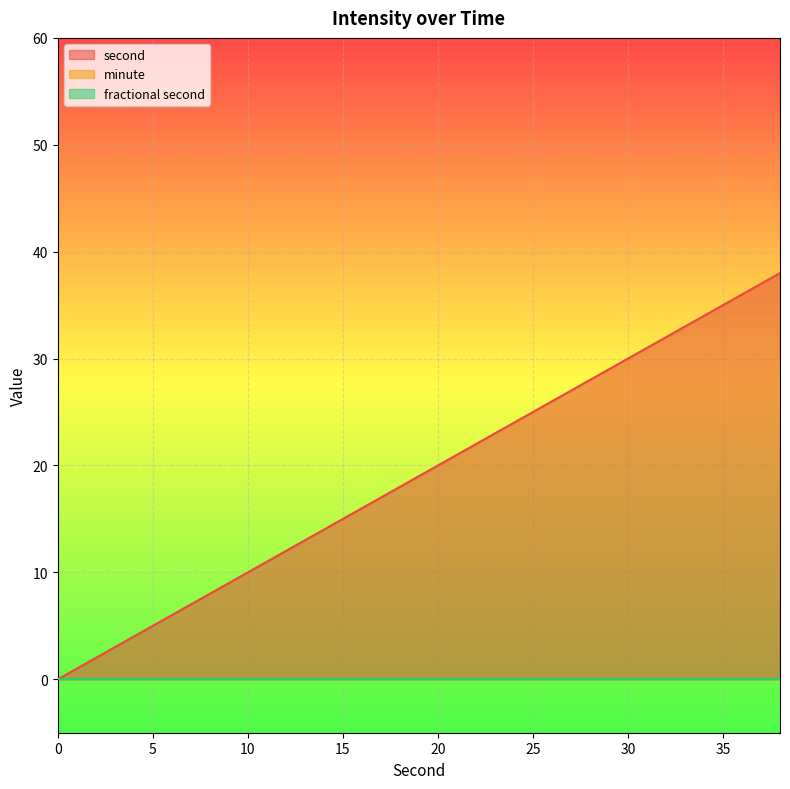

Rank the series at 26 from highest to lowest value.

second, minute, fractional second